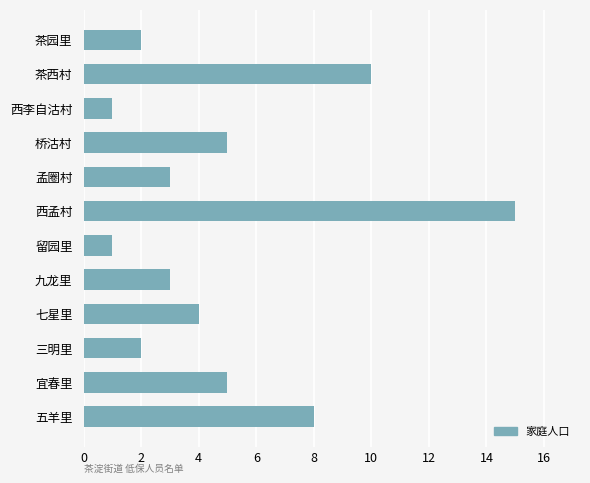

What is the maximum value shown in the chart?

15